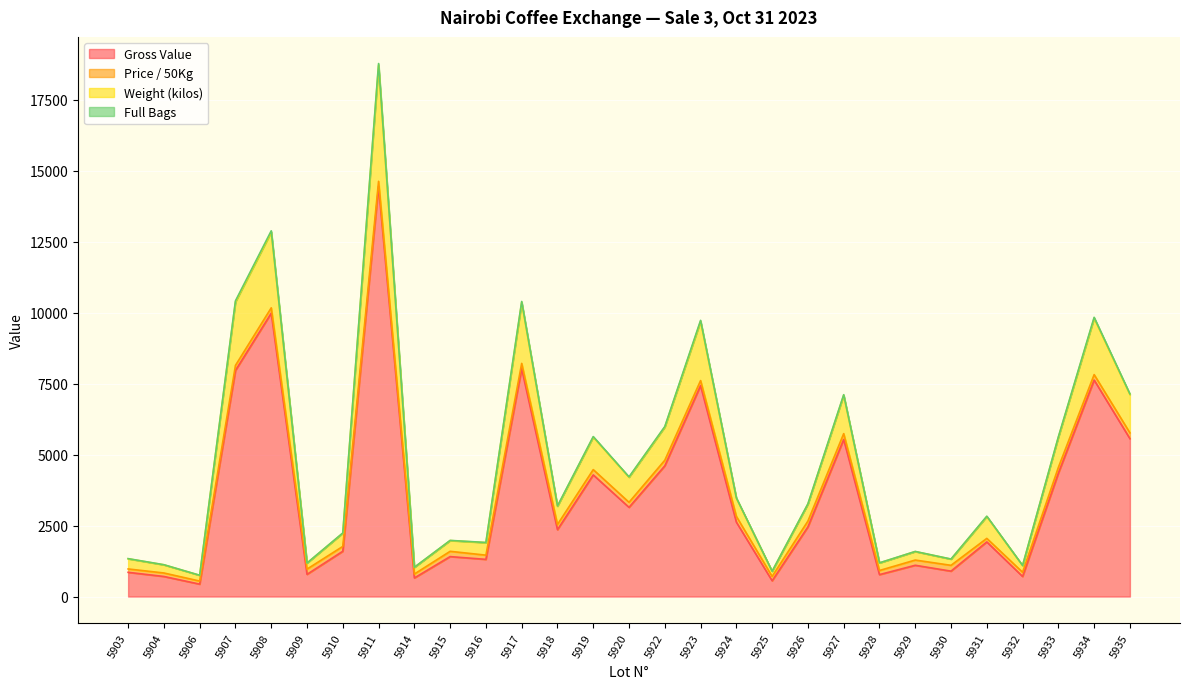

The Gross Value series shows 852.0 at 5903. True or false?

True